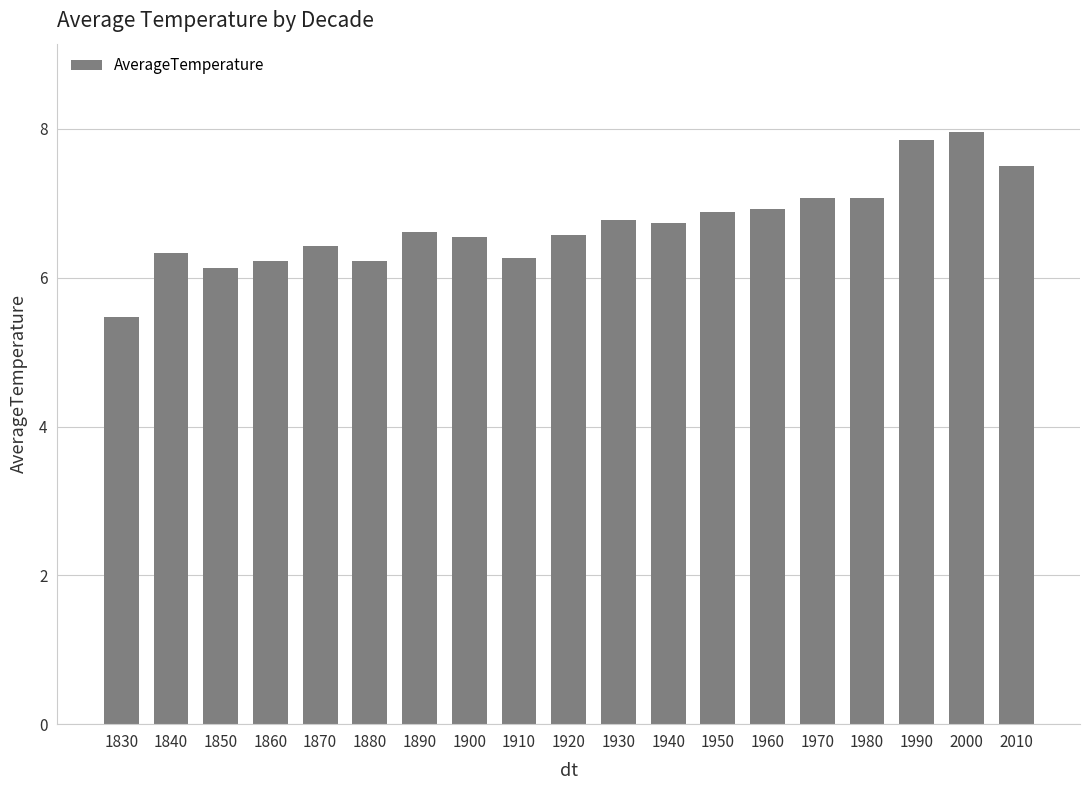

Approximately how many times larger is the value at 1830 compared to 1880?

0.9